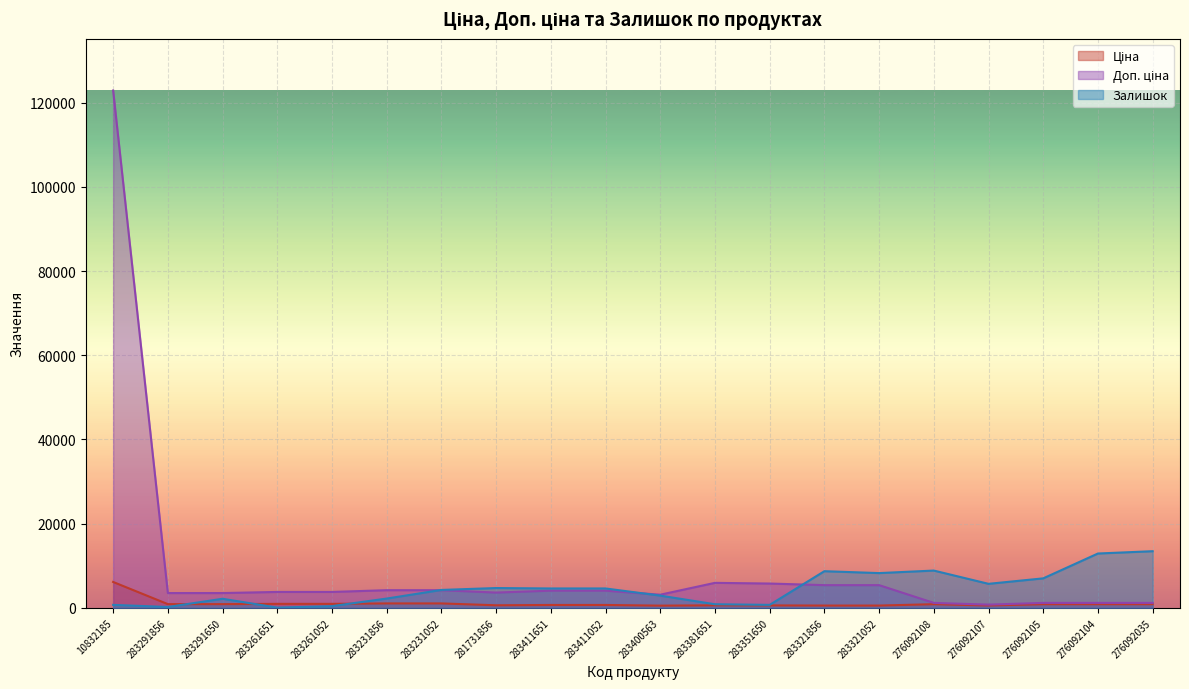

Which series has the largest range (max minus min)?

Доп. ціна